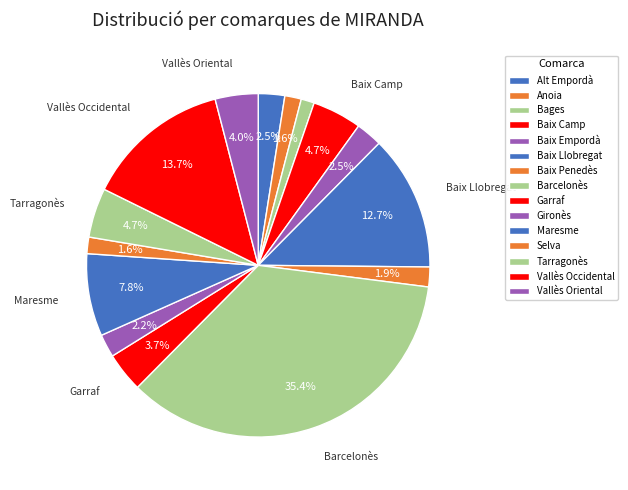

How much of the chart is everything except Maresme?

92.2%